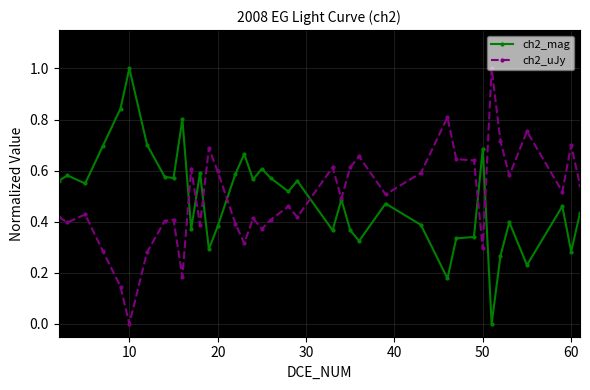

Count the number of data series in this chart.

2